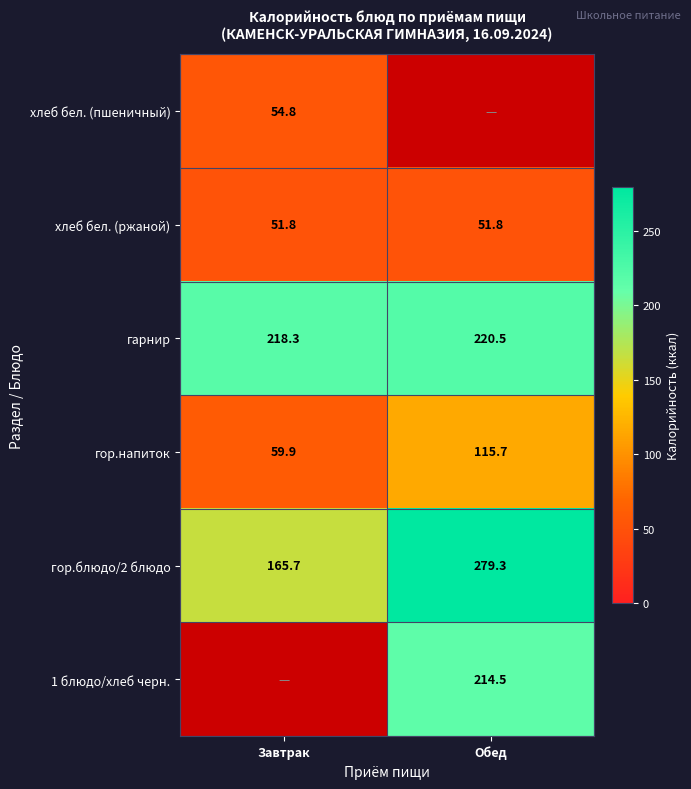

What is the sum of all гор.напиток values?

175.6